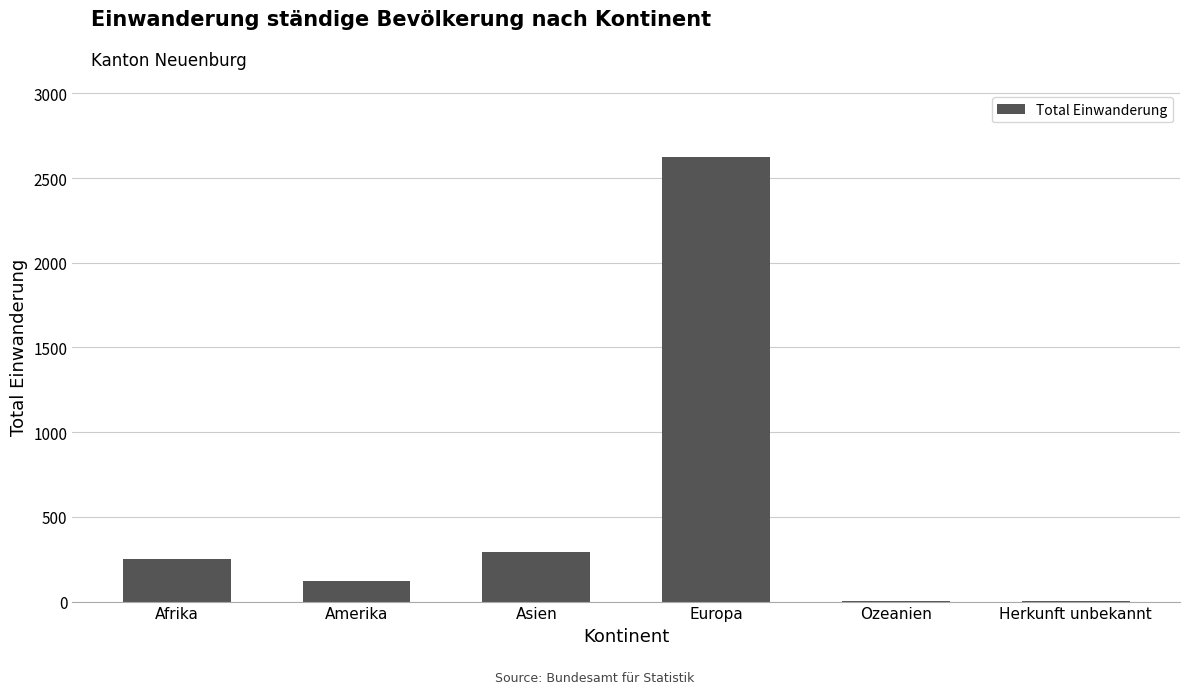

What is the sum of all values?

3290